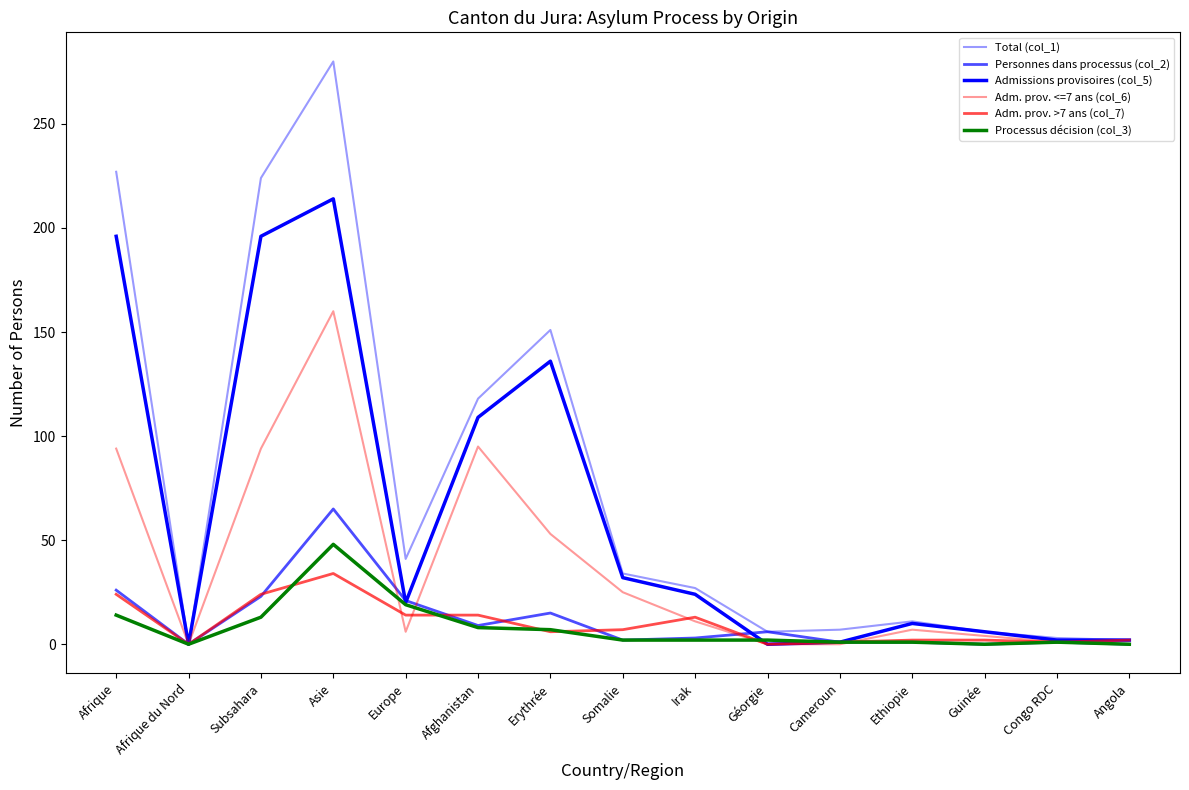

How many lines are shown in the chart?

6